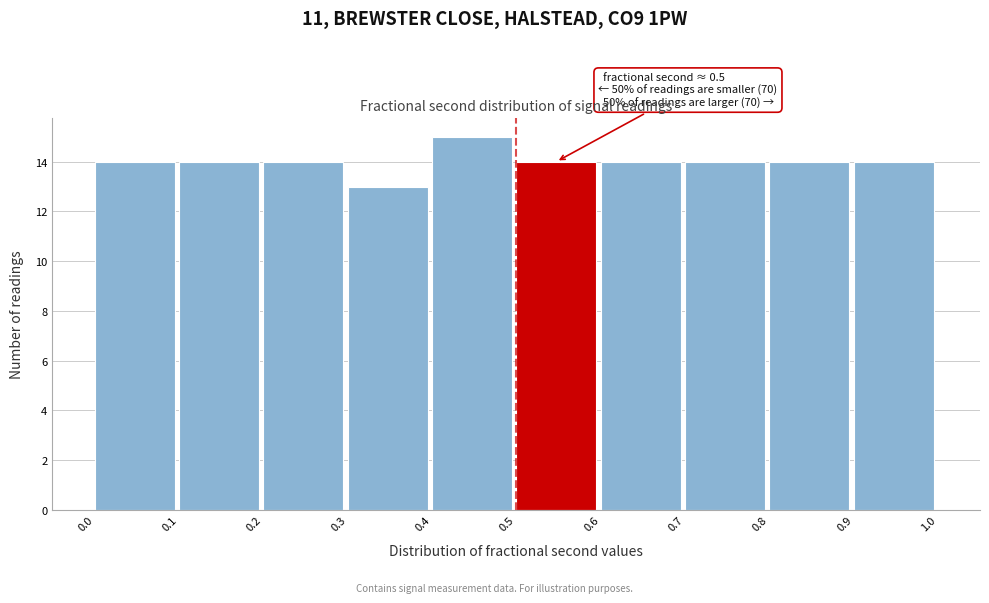

Over which range of the x-axis is the bar tallest?

0.4 to 0.5